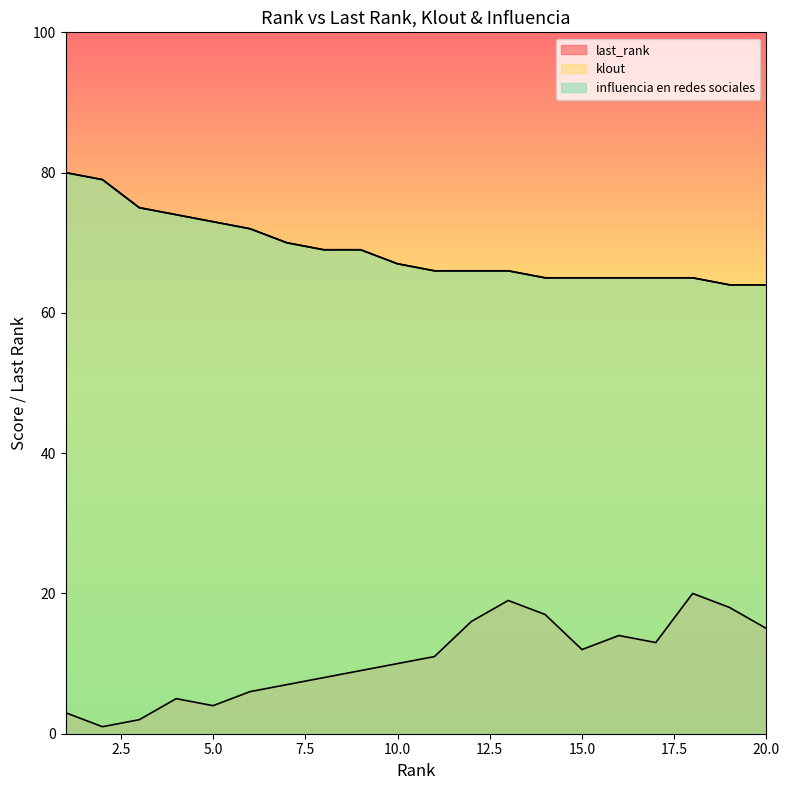

What is the difference between the second highest and second lowest values in the influencia en redes sociales series?

15